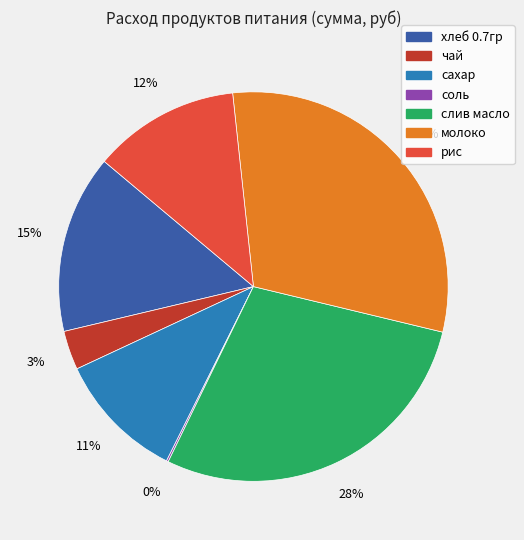

Combined, do рис and сахар account for over 50%?

No